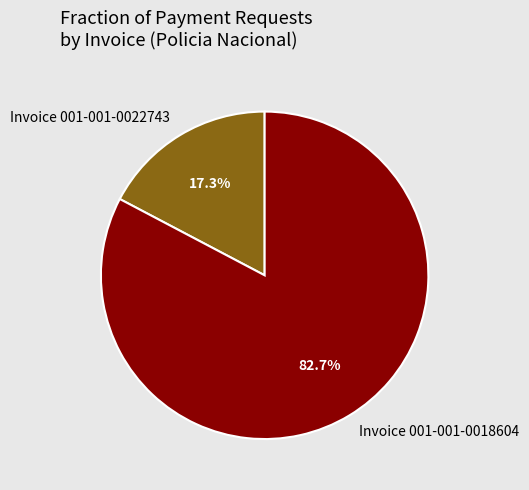

Approximately how many times larger is the value at Invoice 001-001-0018604 compared to Invoice 001-001-0022743?

4.8